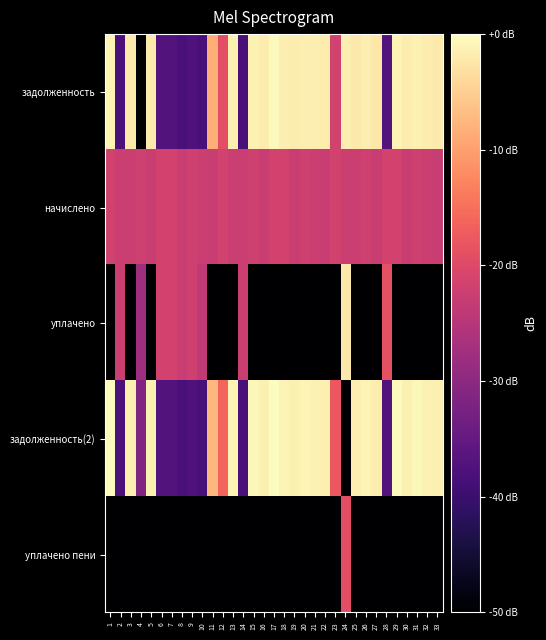

At which category is the sum across all series the highest?

24